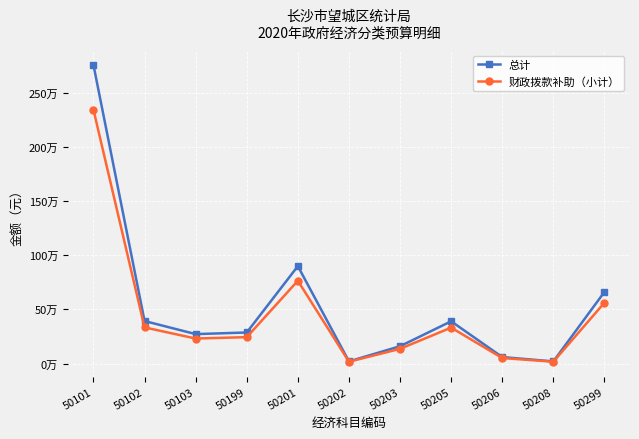

What are all the series names shown in the legend?

总计, 财政拨款补助（小计）